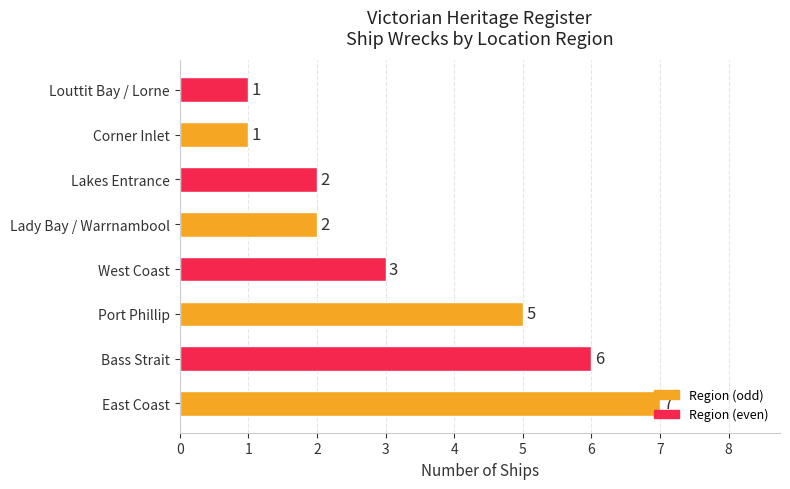

How many bars are there in total?

8